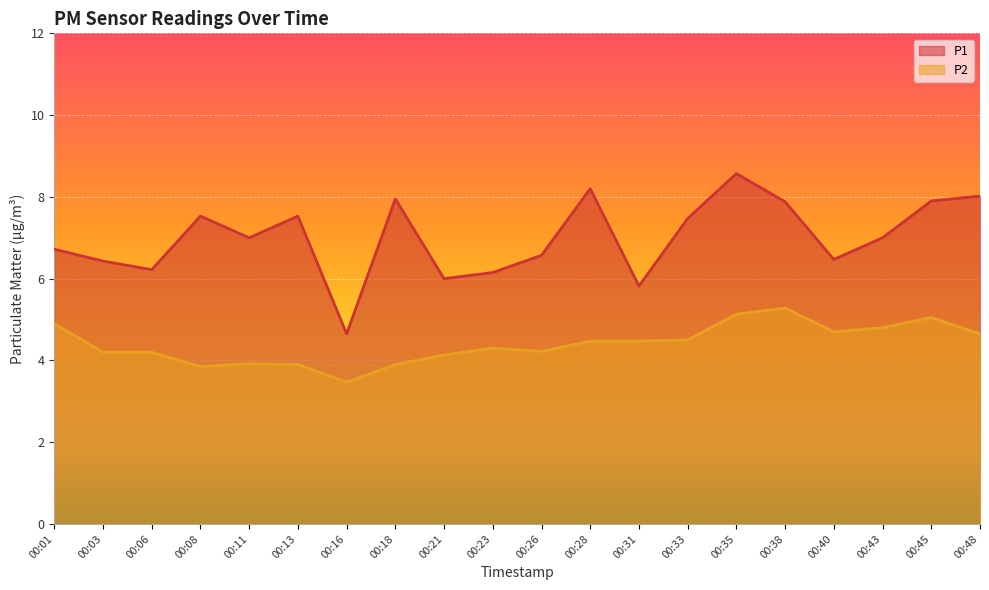

What is the sum of all P1 values?

140.1